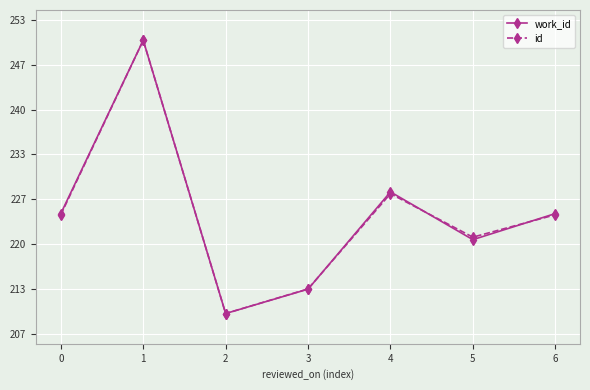

Does the chart have visible grid lines?

Yes